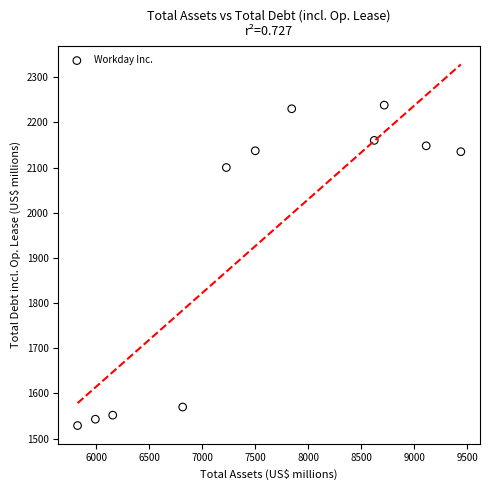

What is the average Y value?

1940